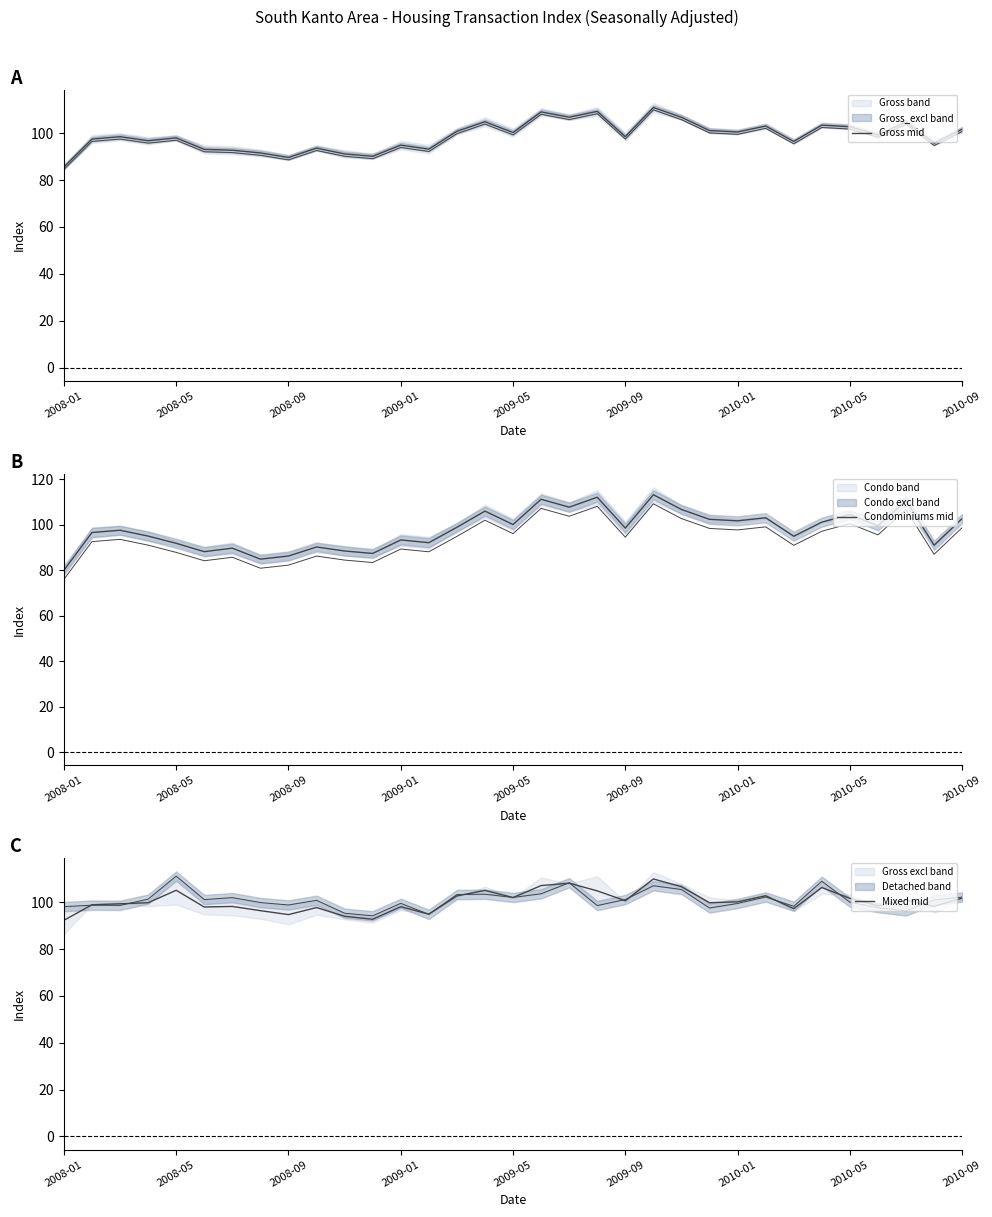

What is the spread (max minus min) of values at 2009-09?

2.2